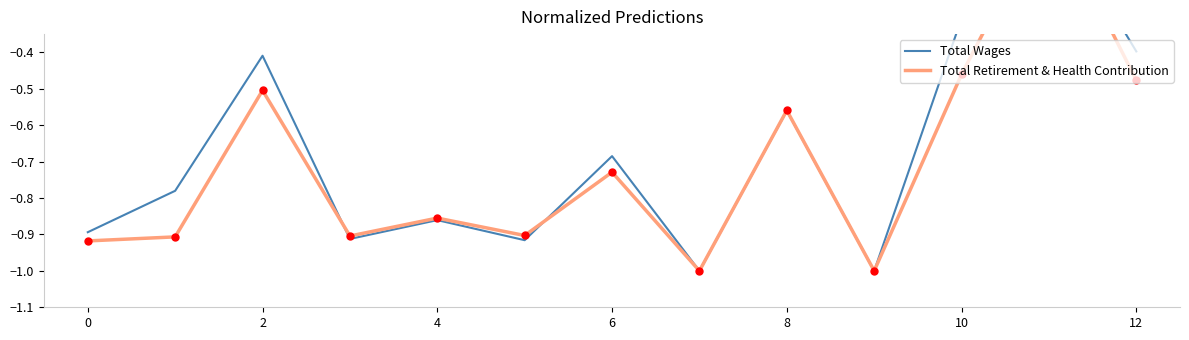

The value of Total Wages at 2 is -0.6. True or false?

False